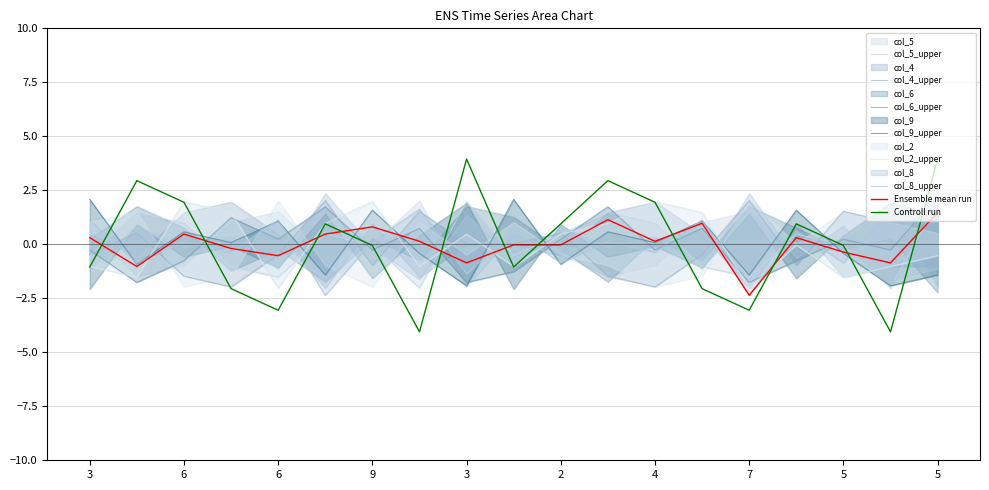

What is the label of the 17th point from the right?

6